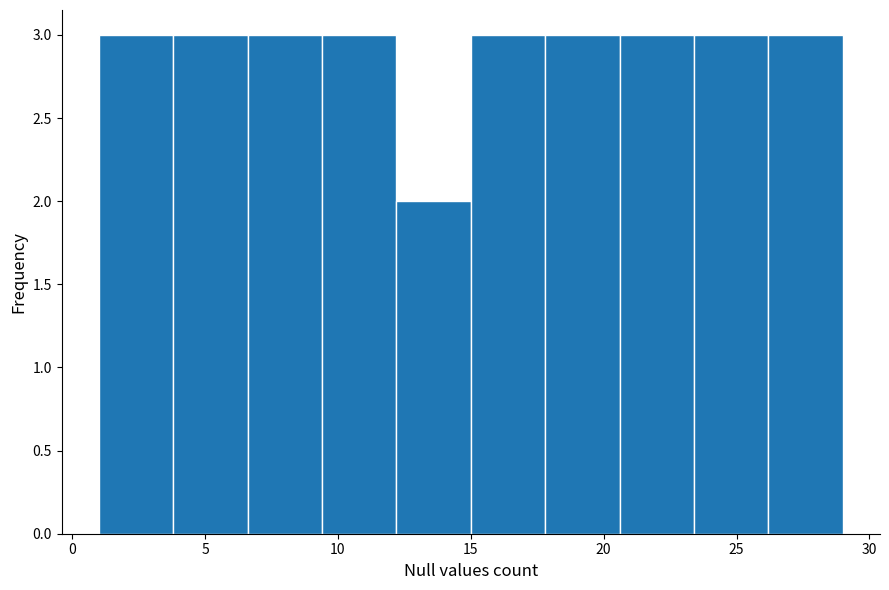

Reading left to right, list every bar in this chart as the range it spans on the x-axis followed by its height. Neither the bar edges nor the heights are printed on the chart, so give them approximately, as read against the axes.

1.0 to 3.8: 3
3.8 to 6.6: 3
6.6 to 9.4: 3
9.4 to 12.2: 3
12.2 to 15.0: 2
15.0 to 17.8: 3
17.8 to 20.6: 3
20.6 to 23.4: 3
23.4 to 26.2: 3
26.2 to 29.0: 3